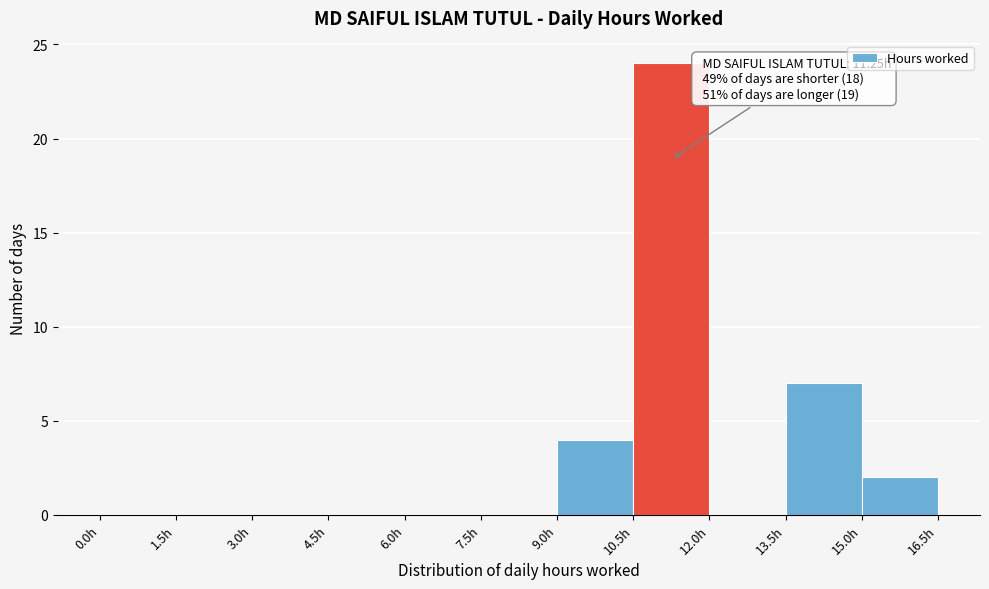

Which range on the x-axis has the tallest bar?

10.5 to 12.0